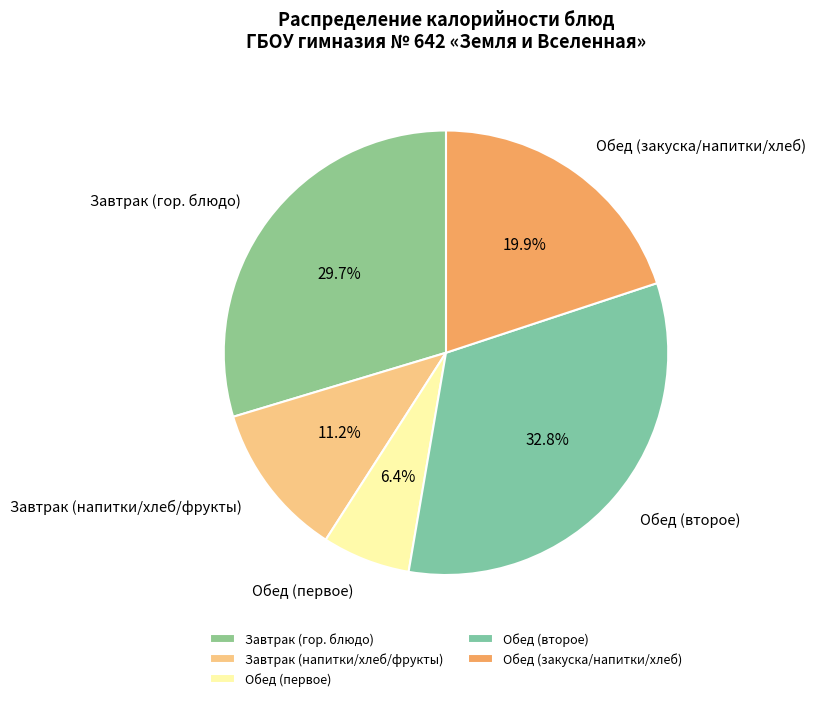

Is there a majority slice in this chart?

No